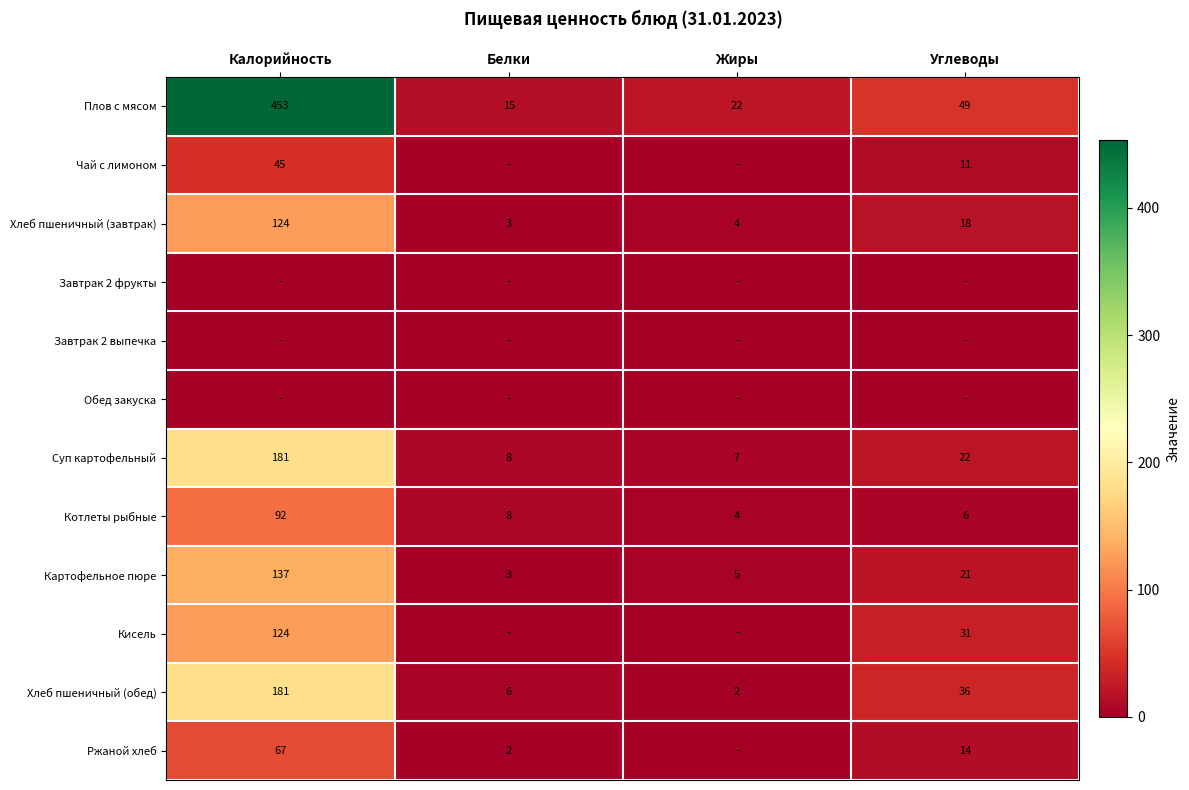

Where is Плов с мясом nearest to the value 234?

Углеводы